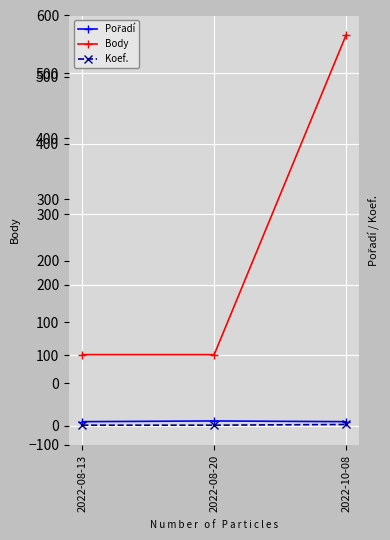

What is the value of the Koef. point at the 1st from the left?

1